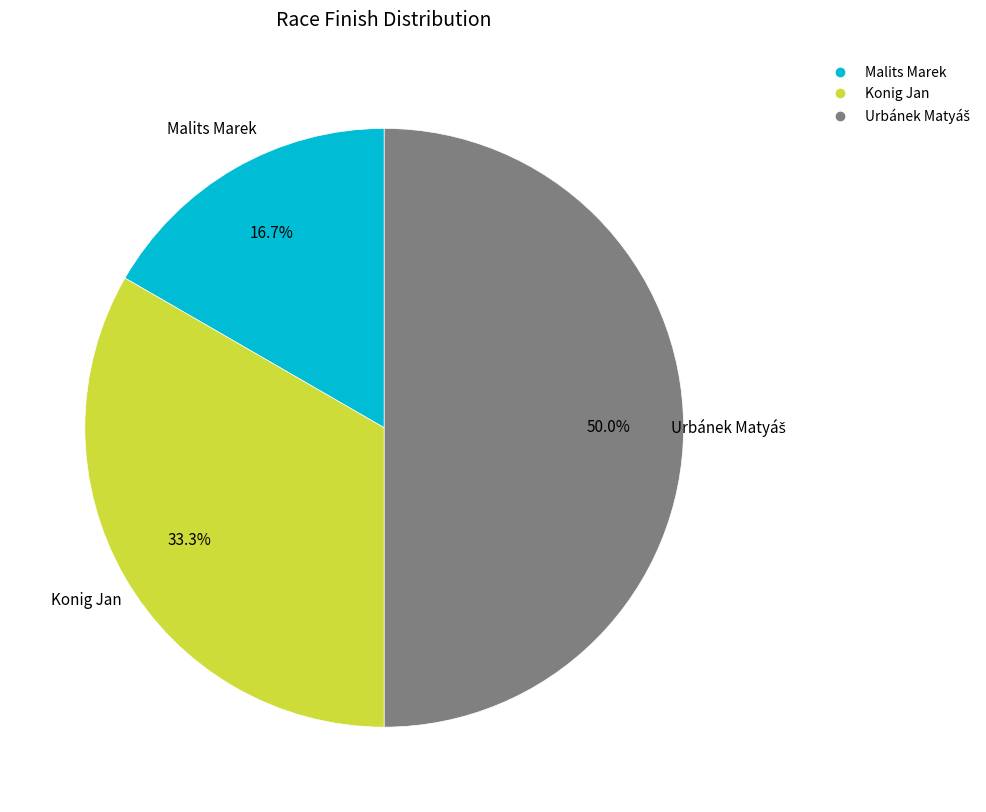

Does Malits Marek represent more than half of the total?

No